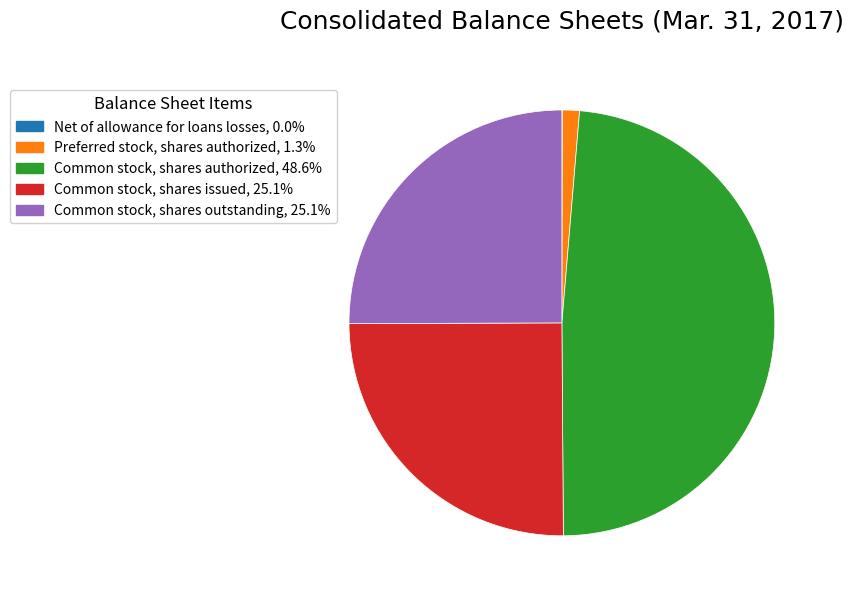

Is there any slice that represents more than half of the pie?

No